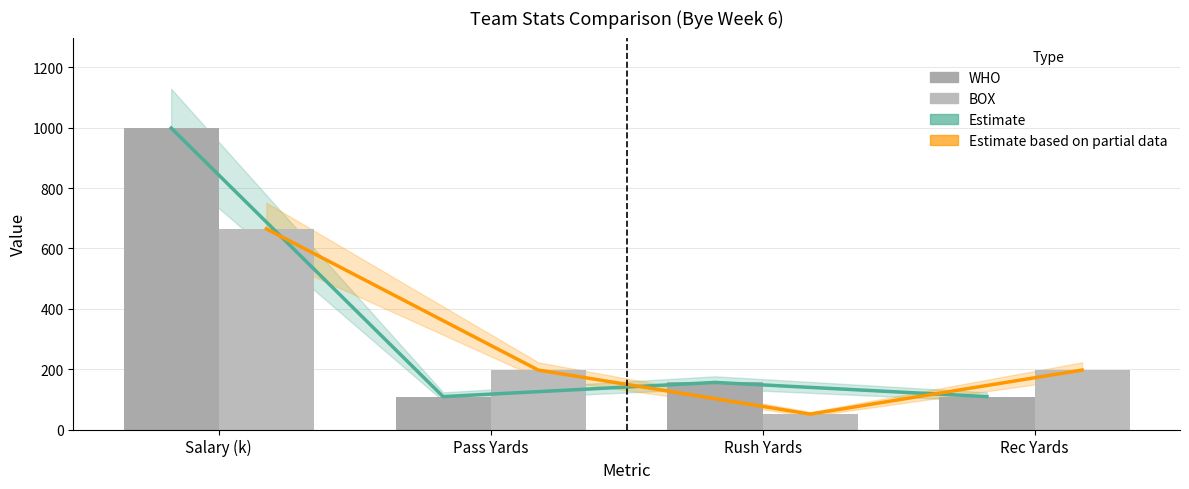

Which series has the largest range (max minus min)?

Estimate (WHO)